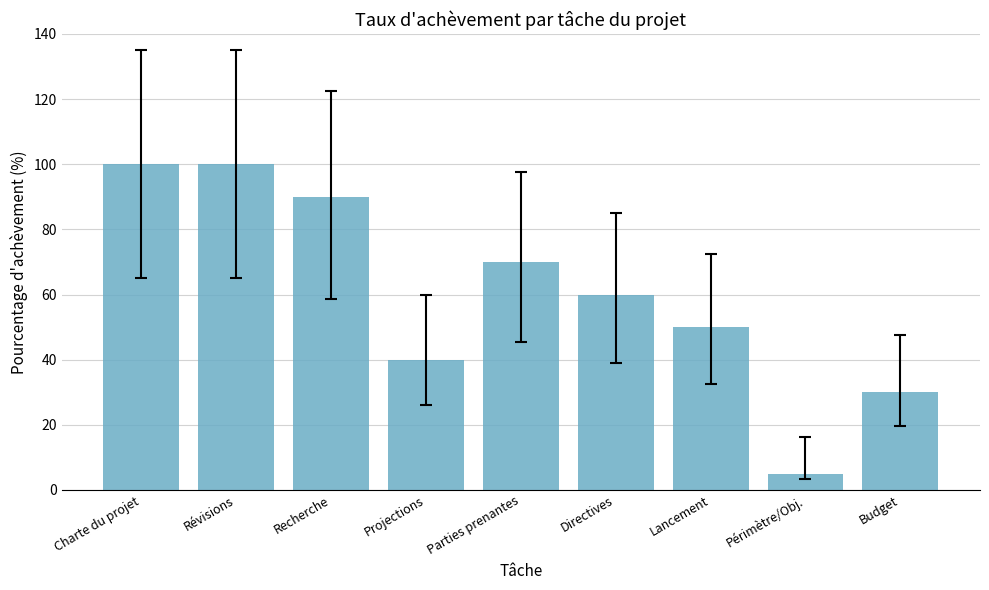

Does the chart contain any negative values?

No